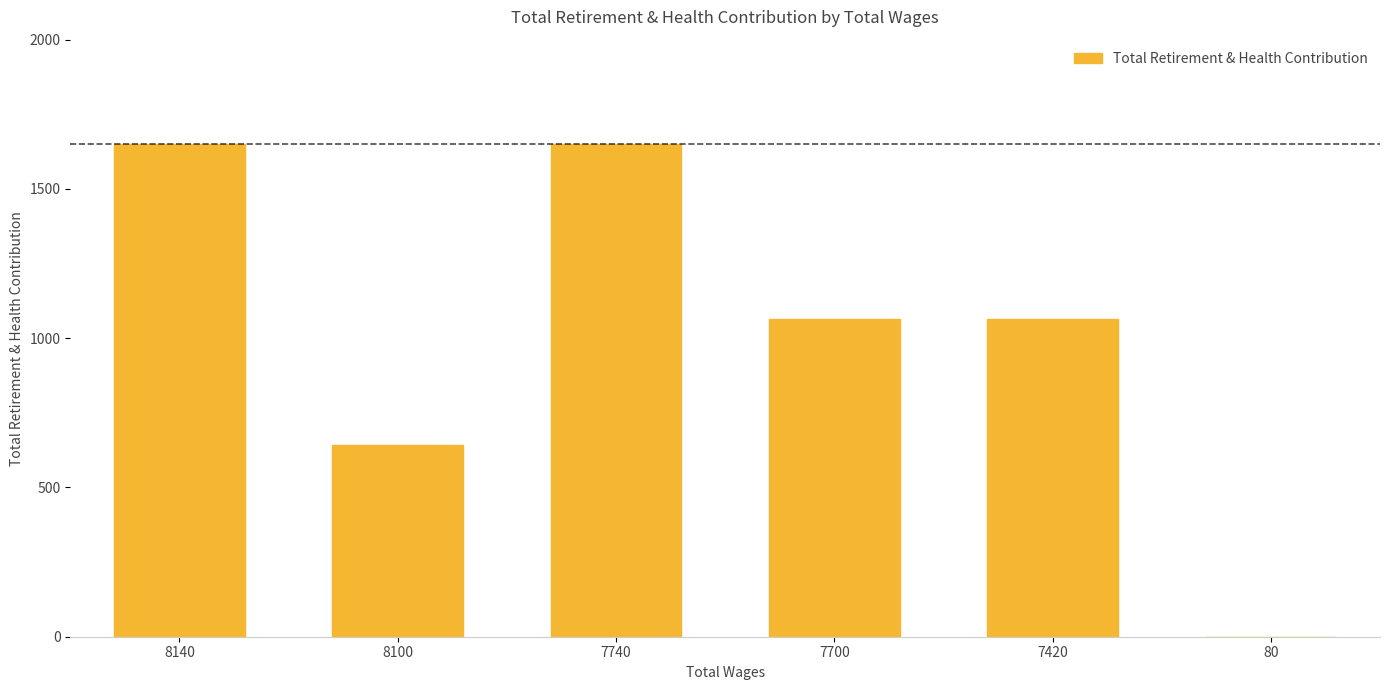

At which label does the data first exceed 1065?

8140